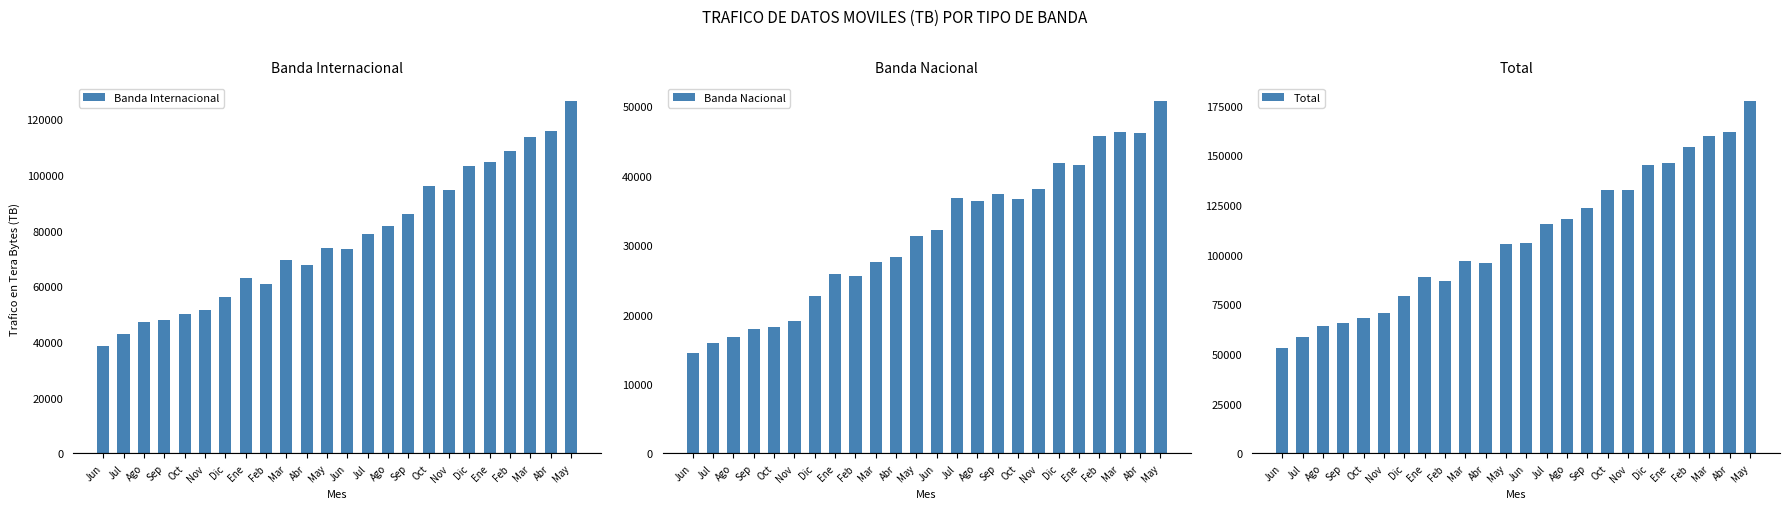

What is the sum of all Total values?

2605584.2